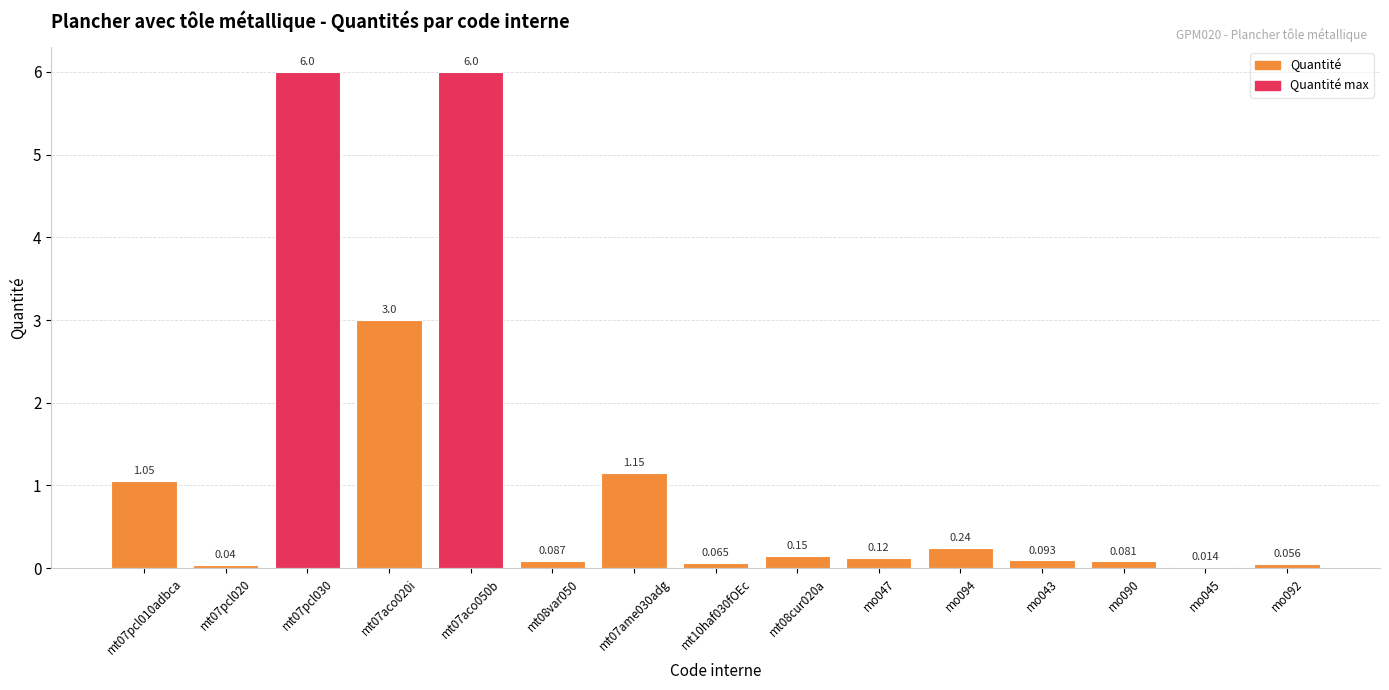

Is it true that the value at mo047 is 0.1?

False